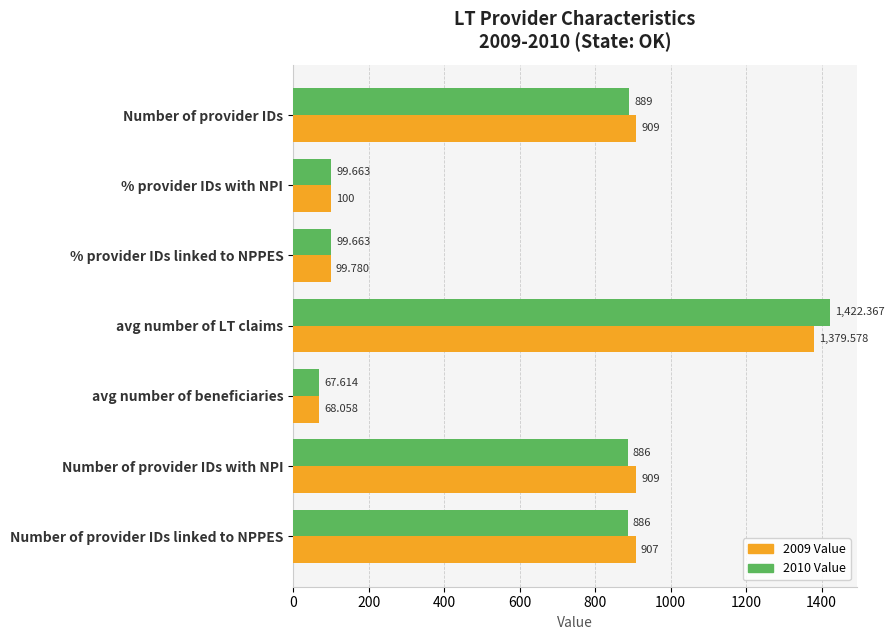

At which category is the sum across all series the highest?

avg number of LT claims